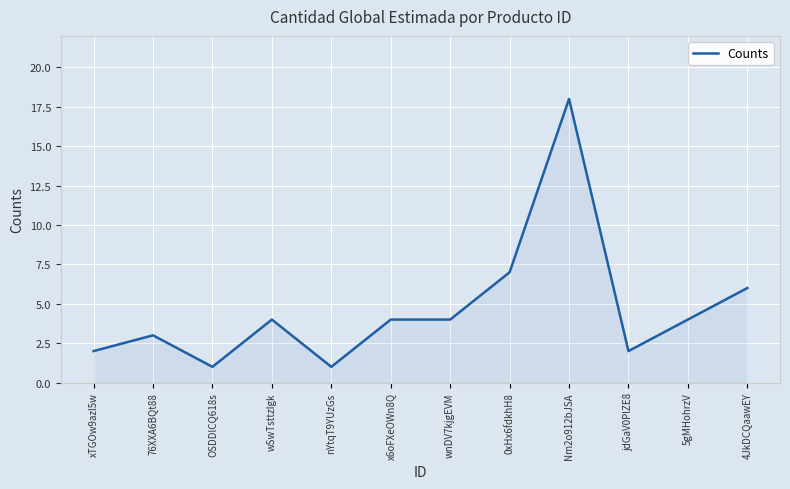

Between x6oFXeOWn8Q and 0xHx6fdkhH8, which is larger?

0xHx6fdkhH8